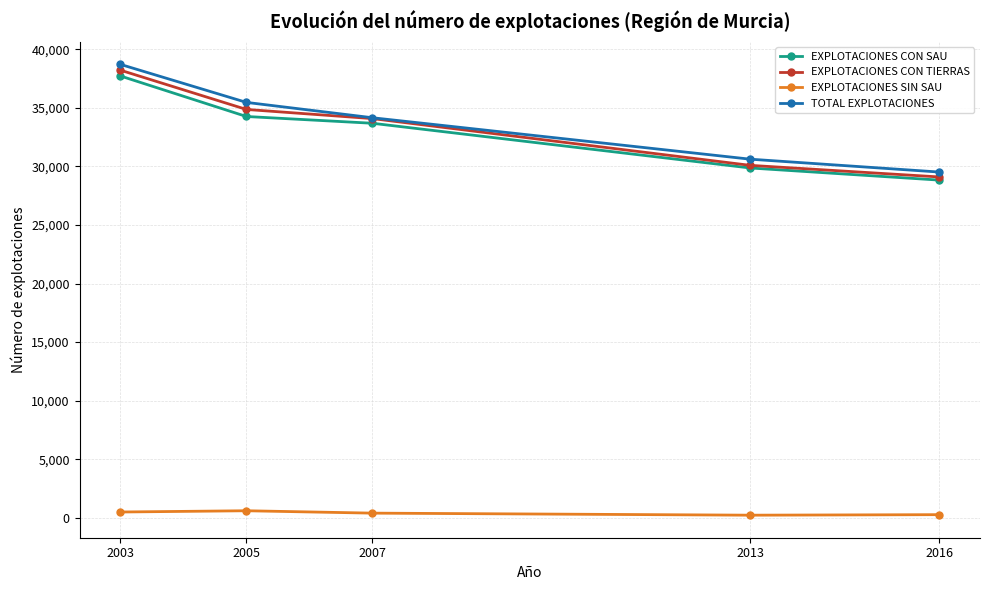

What is the lowest value of the EXPLOTACIONES CON TIERRAS series?

29101